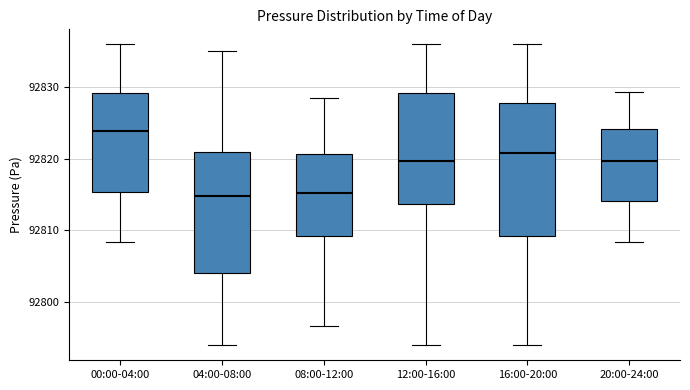

Where does the lower whisker of the box for 04:00-08:00 end on the y-axis? The values are not printed on the chart, so give them approximately, as read against the axis.

92794